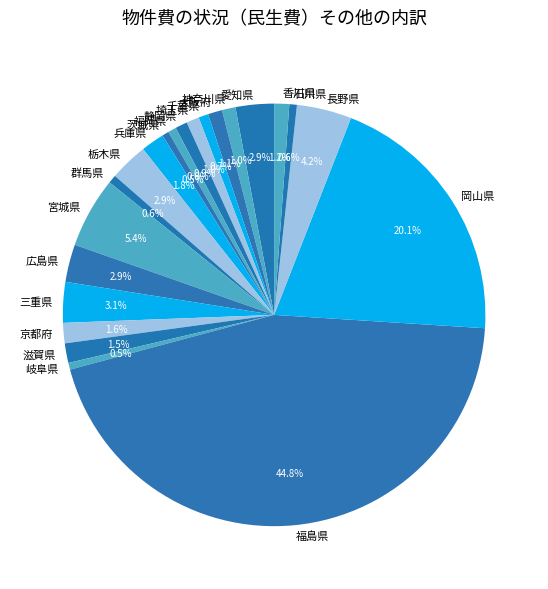

Is it true that 埼玉県 is 1% of the pie?

True